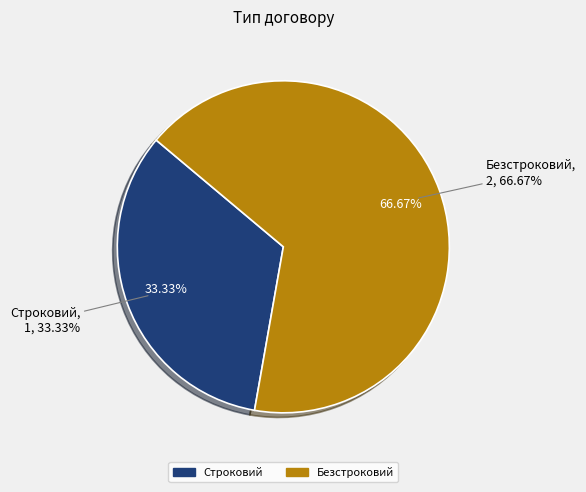

What is the ratio of the value at Безстроковий to the value at Строковий?

2.0